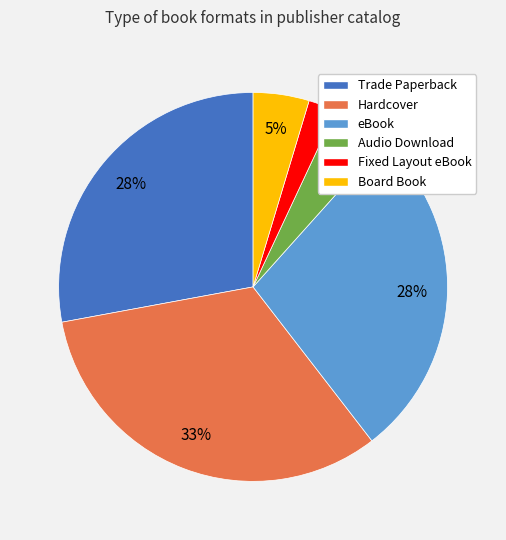

Count the number of slices in the pie.

6